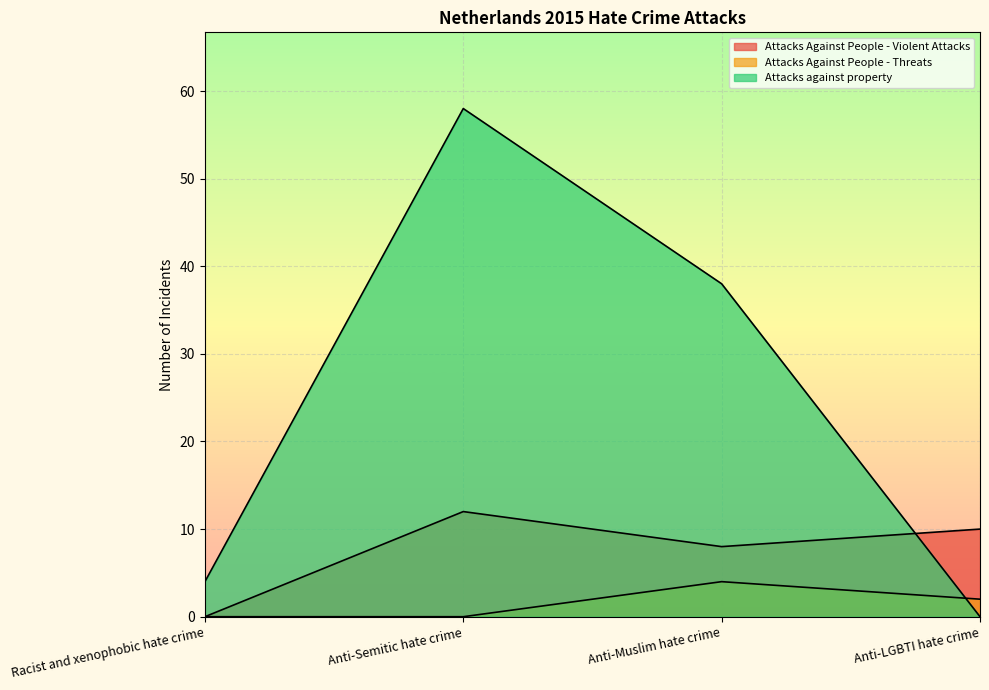

At which label is Attacks Against People - Violent Attacks closest to 6?

Anti-Muslim hate crime